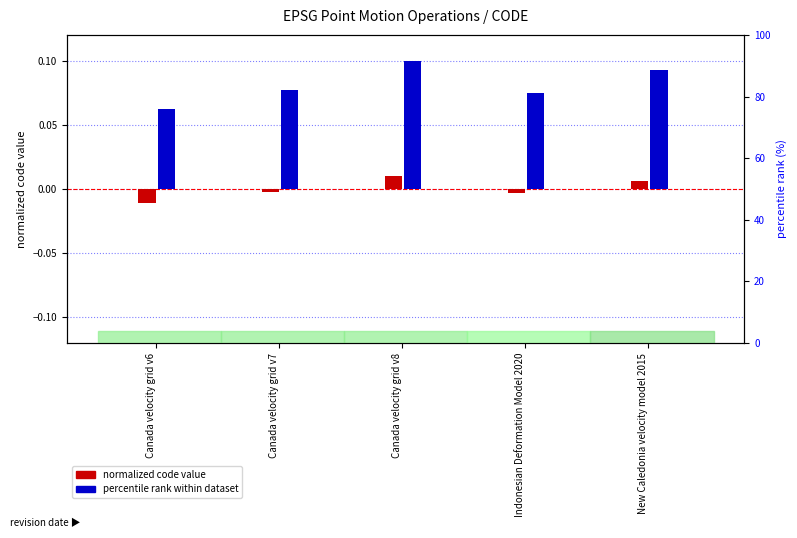

Reading left to right, transcribe all the data shown in this chart.

normalized code value: -0.0	-0.0	0.0	-0.0	0.0
percentile rank within dataset: 0.1	0.1	0.1	0.1	0.1